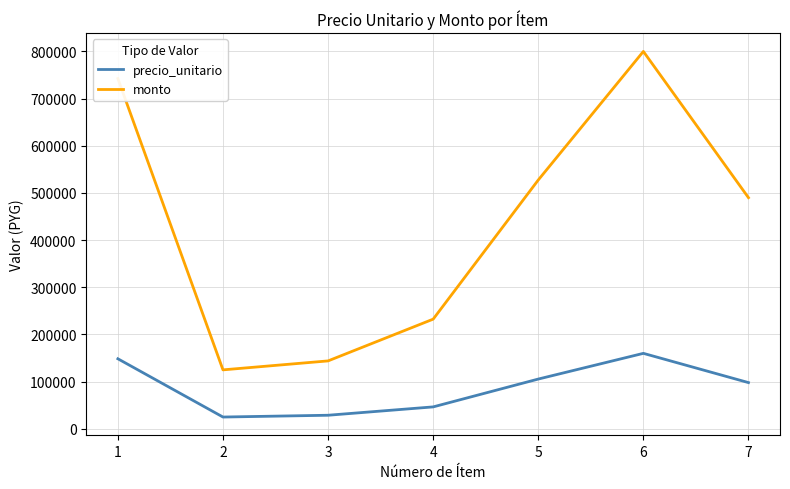

Reading left to right, transcribe all the data shown in this chart.

precio_unitario: 148500	25000	28800	46500	105500	160000	98000
monto: 742500	125000	144000	232500	527500	800000	490000